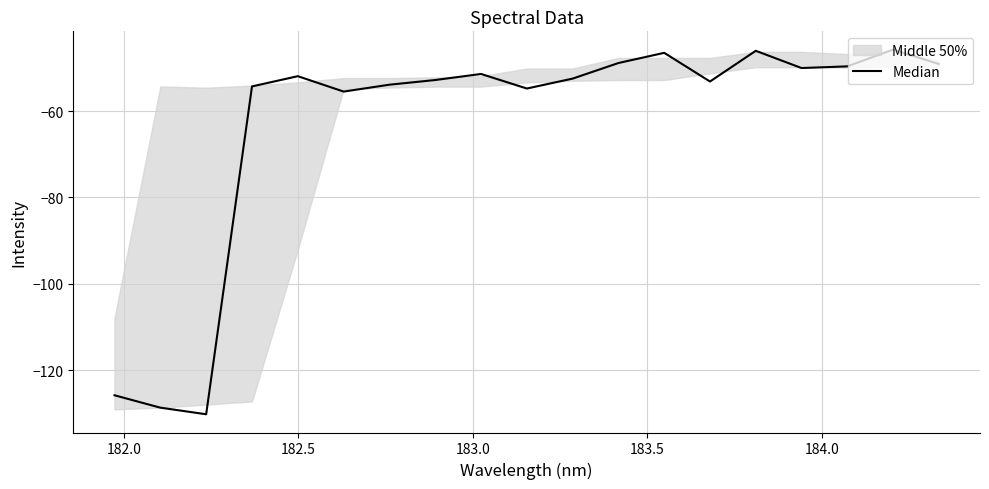

At which label does the data first exceed -52?

183.5